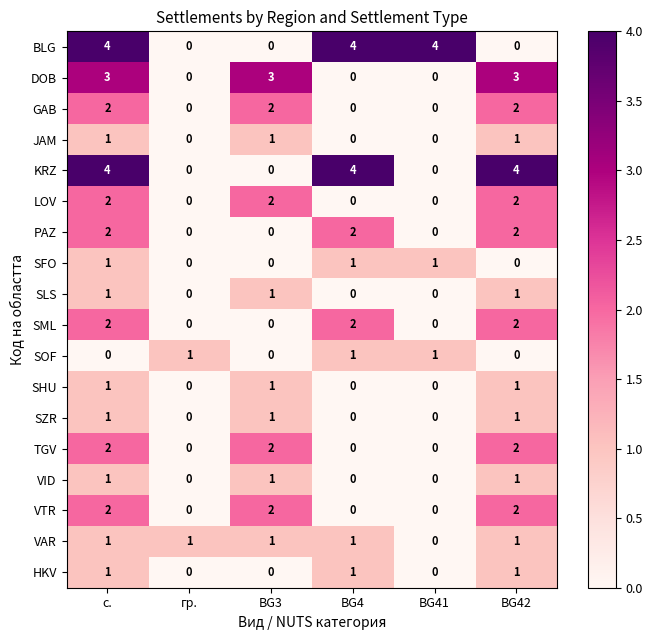

How many SHU values are between 0 and 1?

6